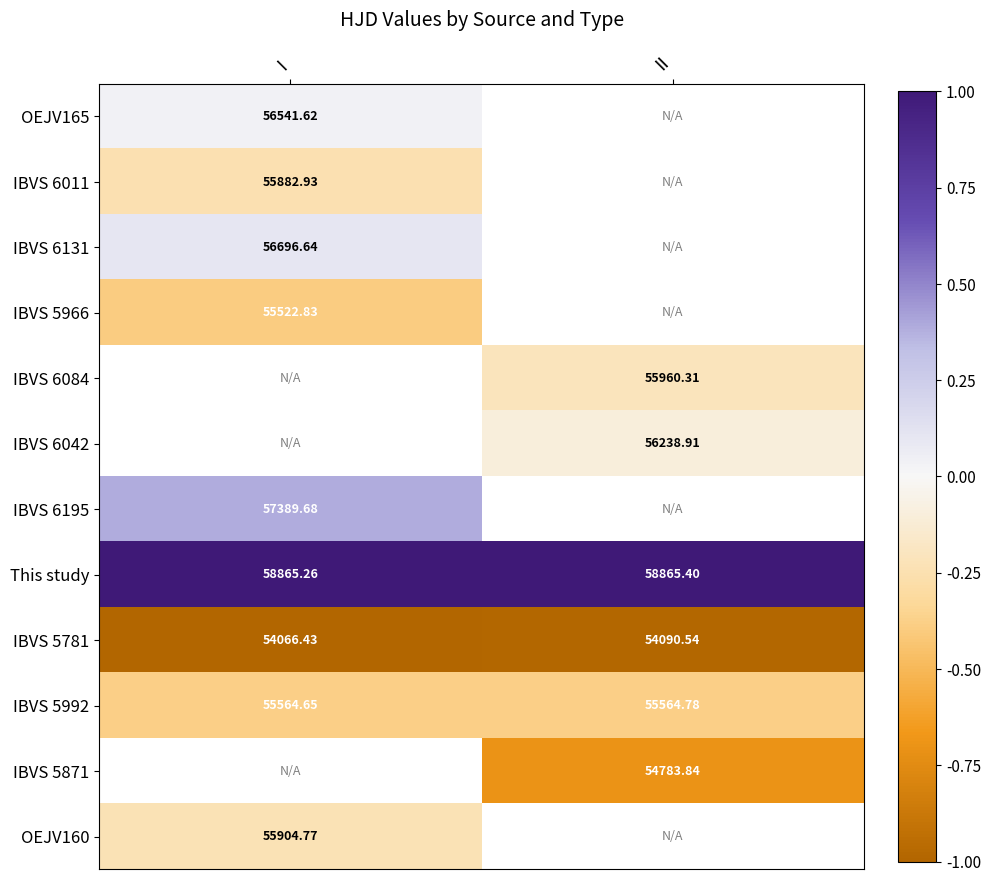

Where is IBVS 5781 nearest to the value 54078?

I